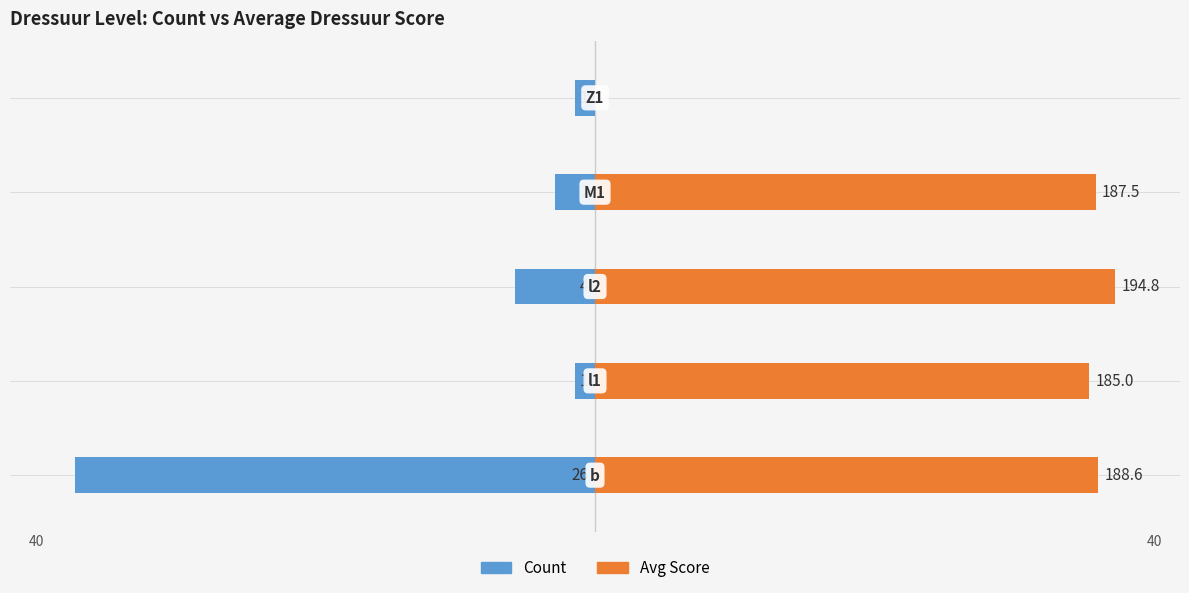

List the series in order of their peak value, highest first.

Avg Score, Count